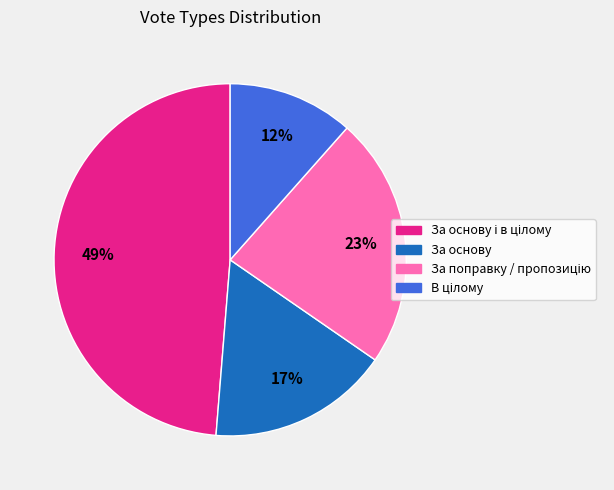

Is there any slice that represents more than half of the pie?

No